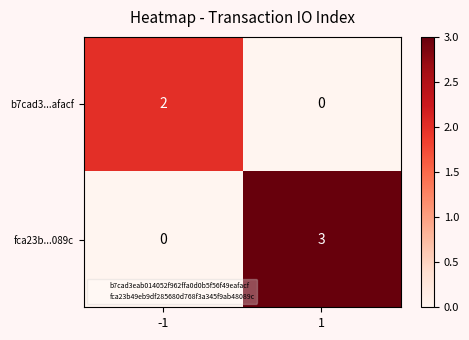

What is the difference between the fca23b...089c values at 1 and -1?

3